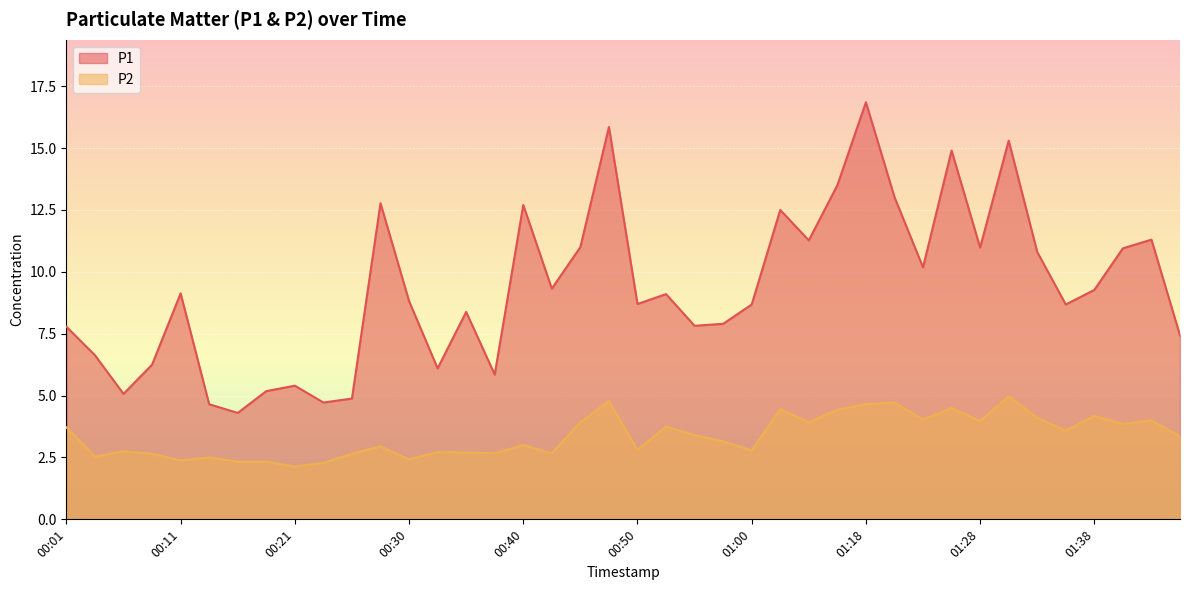

Reading left to right, list all the values displayed in this chart.

P1: 00:01=7.8	00:04=6.6	00:06=5.1	00:09=6.2	00:11=9.1	00:13=4.7	00:16=4.3	00:18=5.2	00:21=5.4	00:23=4.7	00:26=4.9	00:28=12.8	00:30=8.8	00:33=6.1	00:35=8.4	00:38=5.8	00:40=12.7	00:43=9.3	00:45=11.0	00:48=15.8	00:50=8.7	00:52=9.1	00:55=7.8	00:57=7.9	01:00=8.7	01:02=12.5	01:05=11.3	01:15=13.5	01:18=16.9	01:20=13.0	01:23=10.2	01:25=14.9	01:28=11.0	01:30=15.3	01:33=10.8	01:35=8.7	01:38=9.3	01:40=10.9	01:43=11.3	01:45=7.4
P2: 00:01=3.7	00:04=2.5	00:06=2.8	00:09=2.6	00:11=2.4	00:13=2.5	00:16=2.3	00:18=2.3	00:21=2.1	00:23=2.3	00:26=2.6	00:28=3.0	00:30=2.4	00:33=2.7	00:35=2.7	00:38=2.7	00:40=3.0	00:43=2.7	00:45=3.9	00:48=4.8	00:50=2.8	00:52=3.8	00:55=3.4	00:57=3.1	01:00=2.8	01:02=4.5	01:05=3.9	01:15=4.4	01:18=4.7	01:20=4.7	01:23=4.0	01:25=4.5	01:28=4.0	01:30=5.0	01:33=4.1	01:35=3.6	01:38=4.2	01:40=3.9	01:43=4.0	01:45=3.4